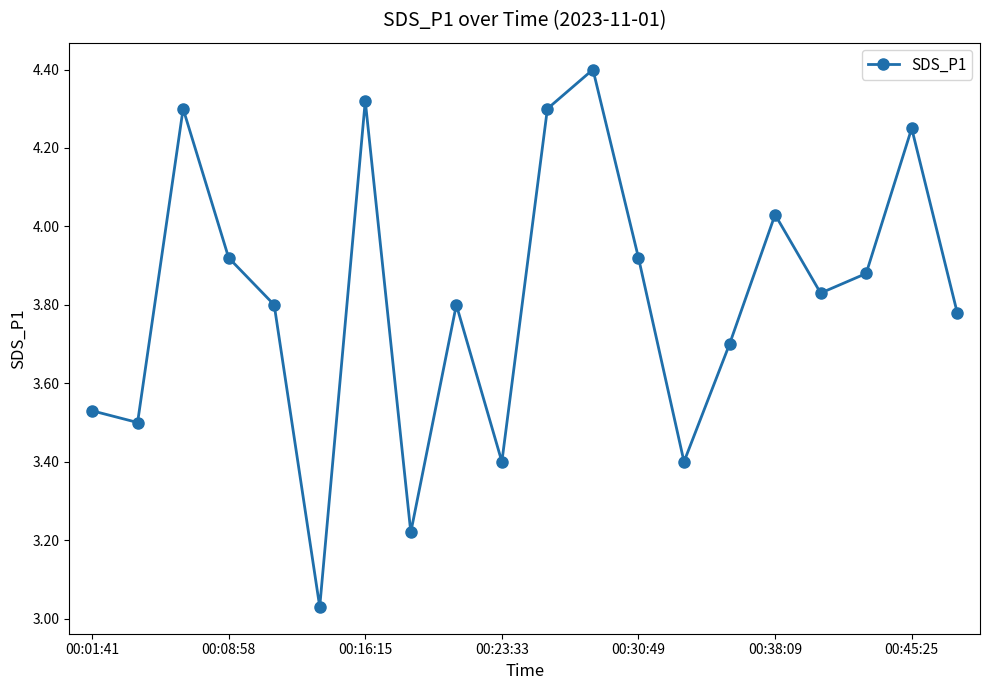

True or false: the data has more than 2 interior local peaks.

True